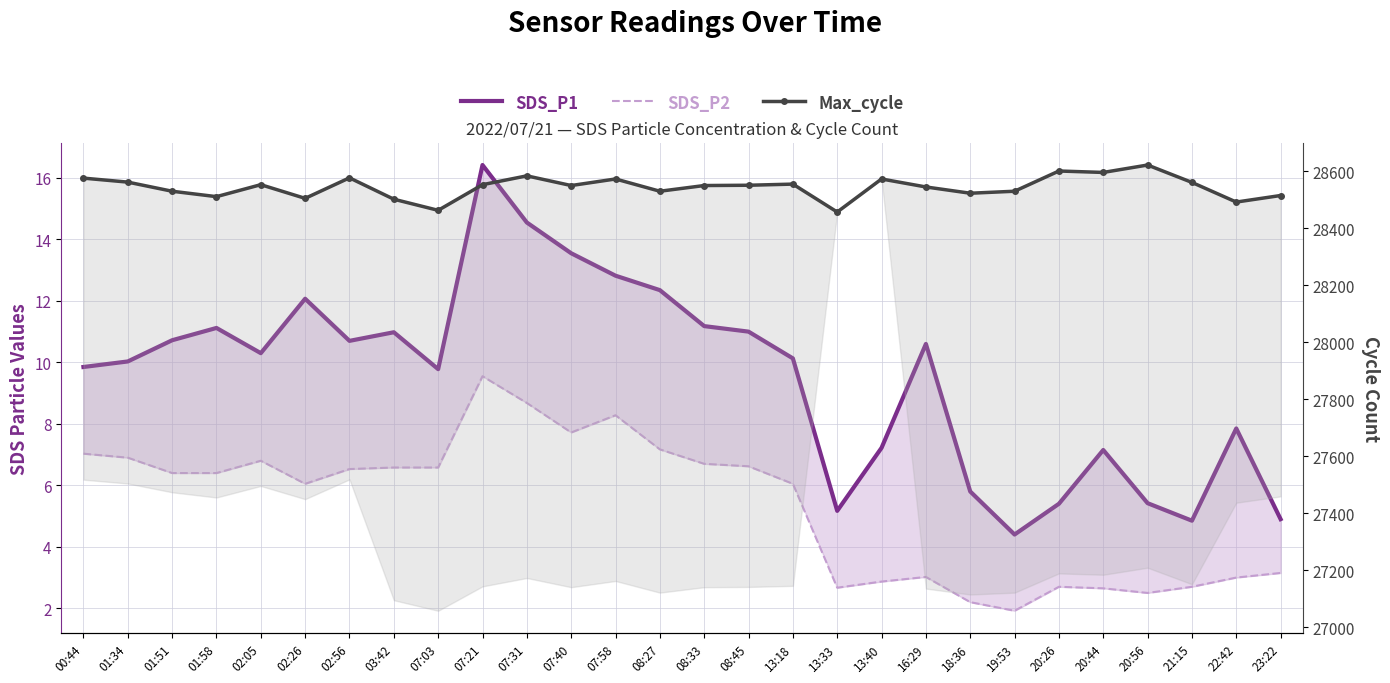

How many data points in Max_cycle are above 28551?

13